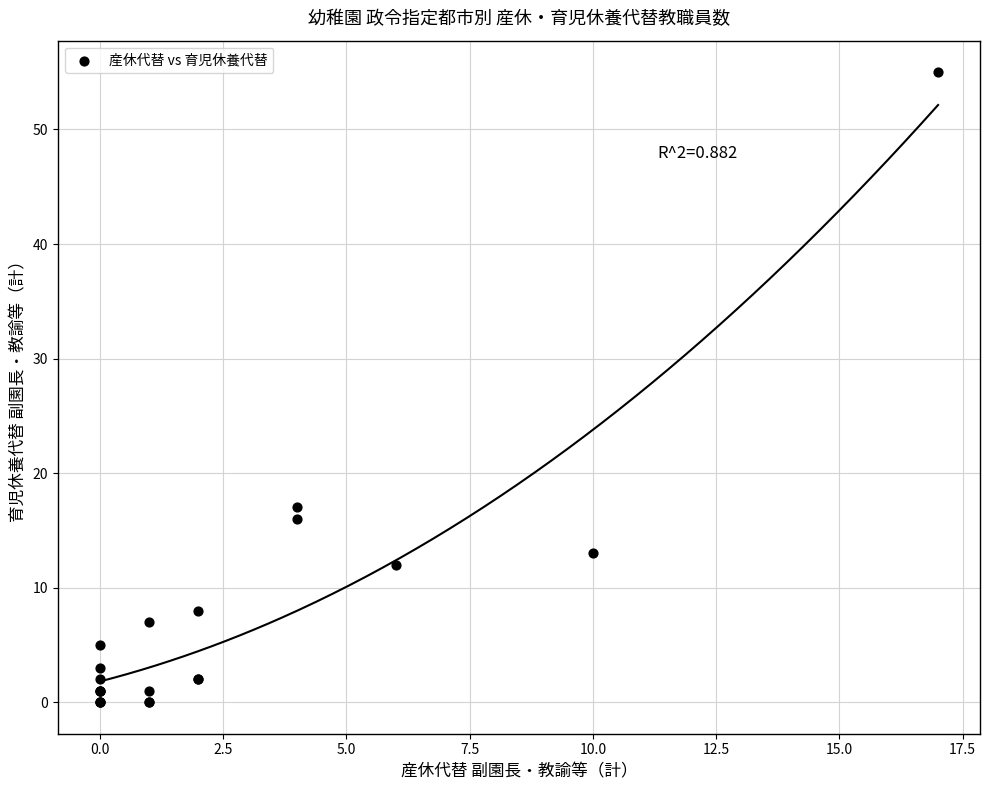

What Y value in the scatter plot is closest to 27?

17